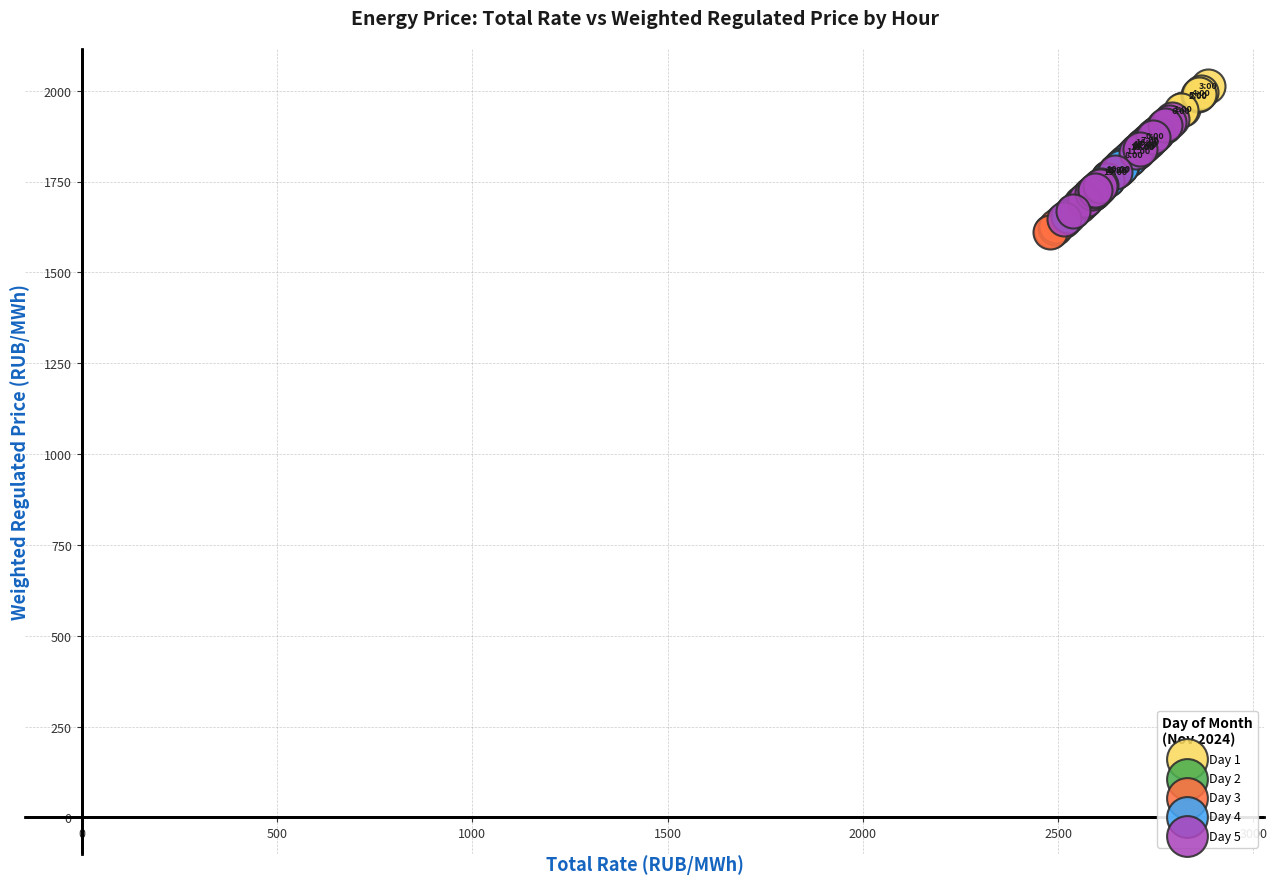

Which series has the largest Y range (max minus min)?

Day 3